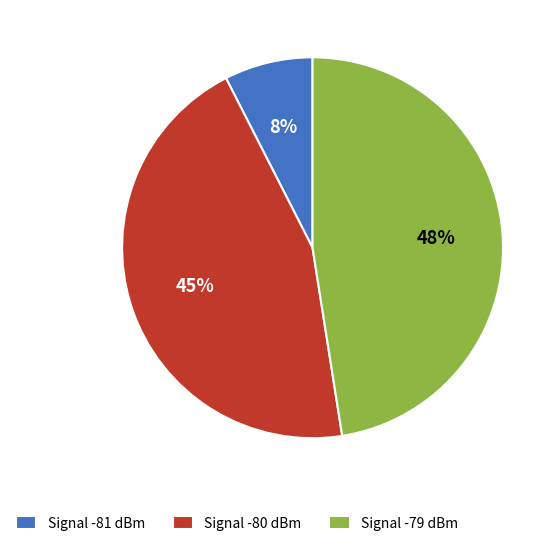

How many segments does this pie chart have?

3